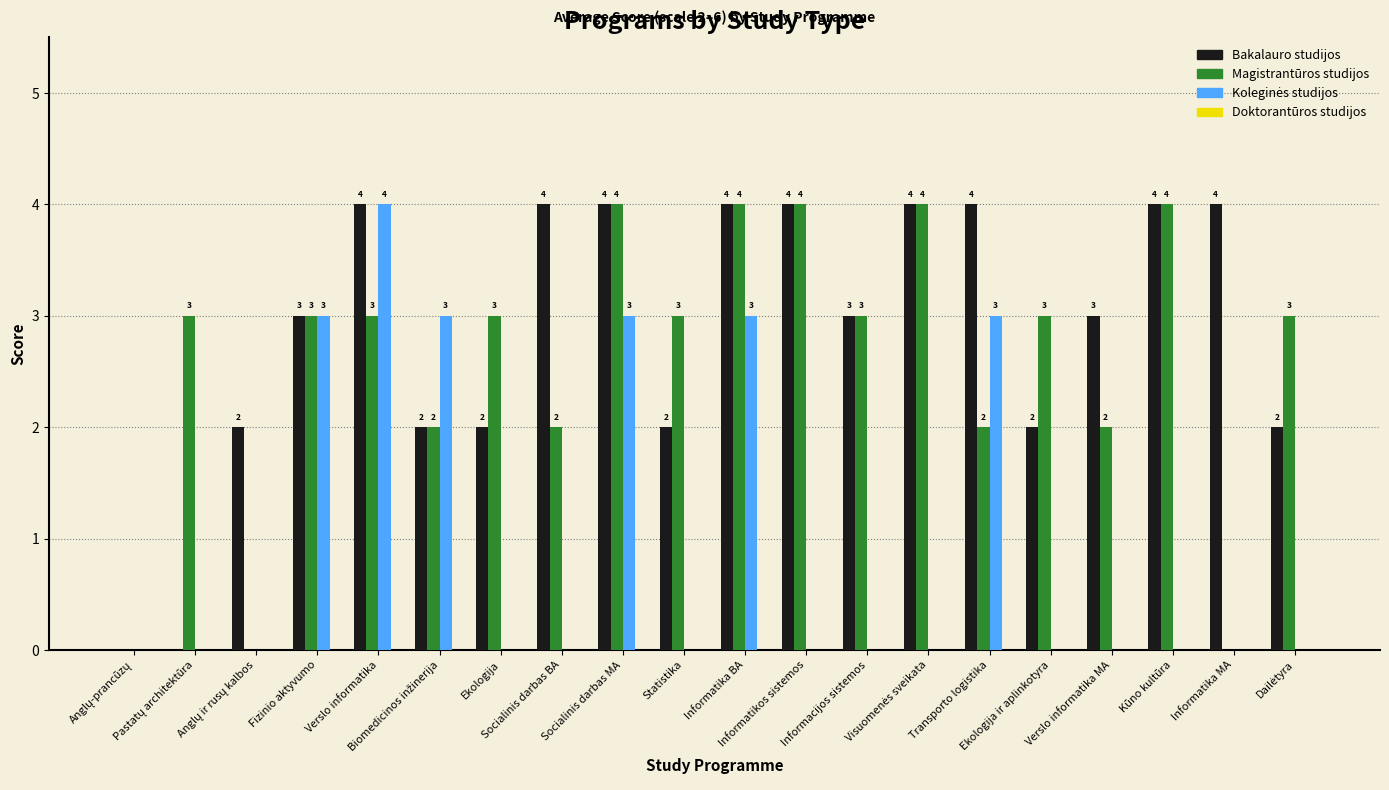

How many data points does each series have?

20